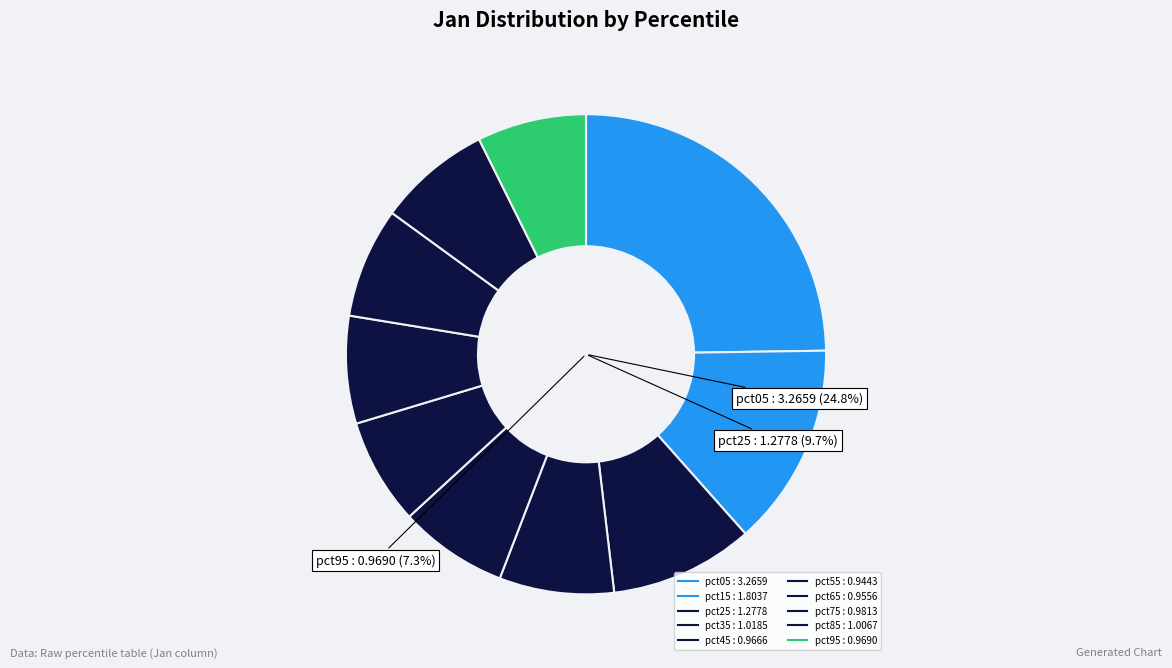

How many segments does this pie chart have?

10